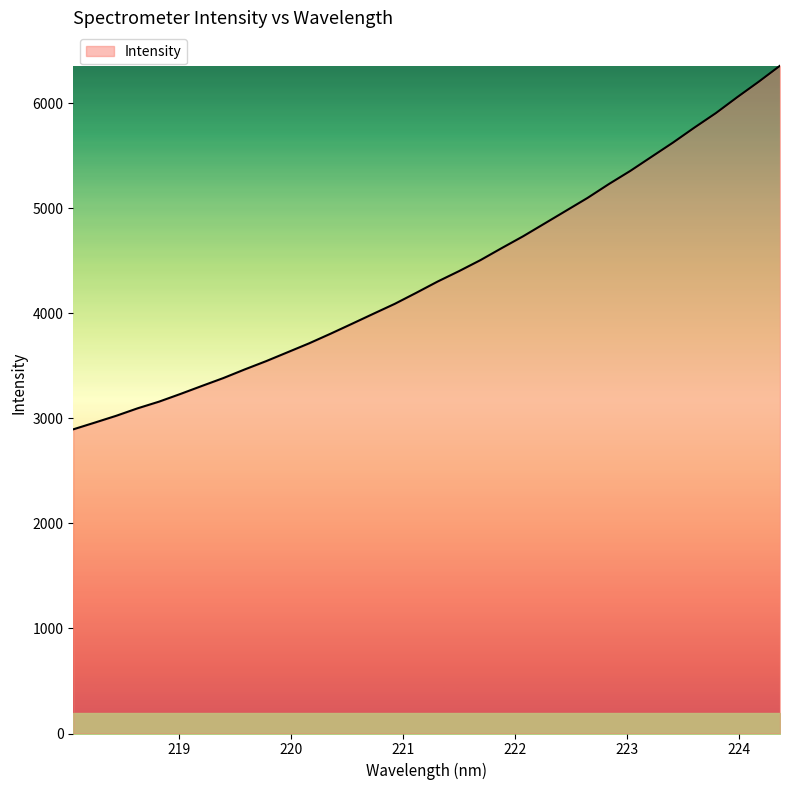

Count the number of data series in this chart.

1